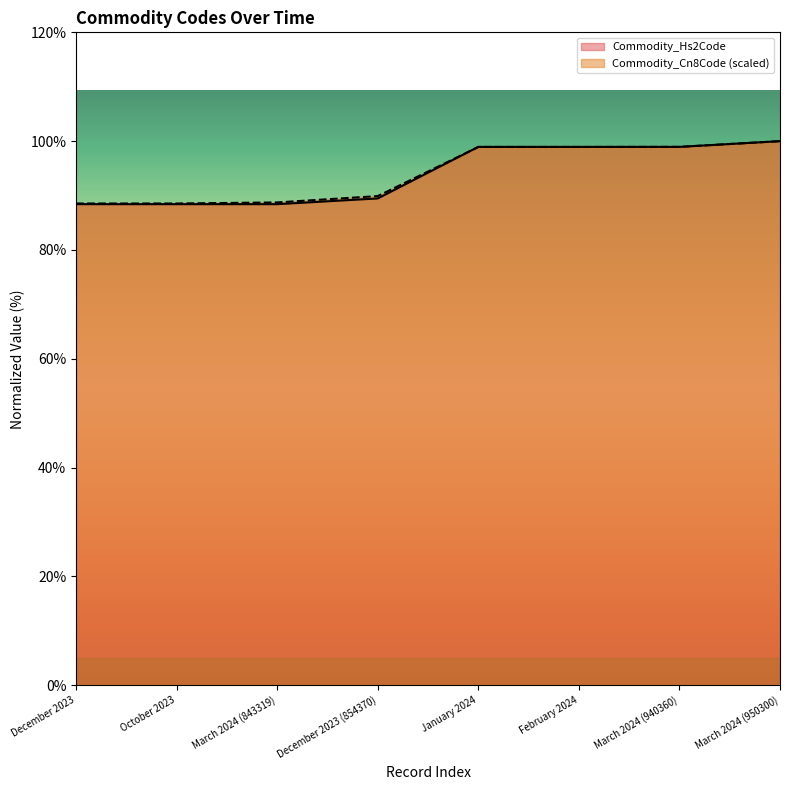

Between March 2024 (843319) and March 2024 (940360), which is larger?

March 2024 (940360)